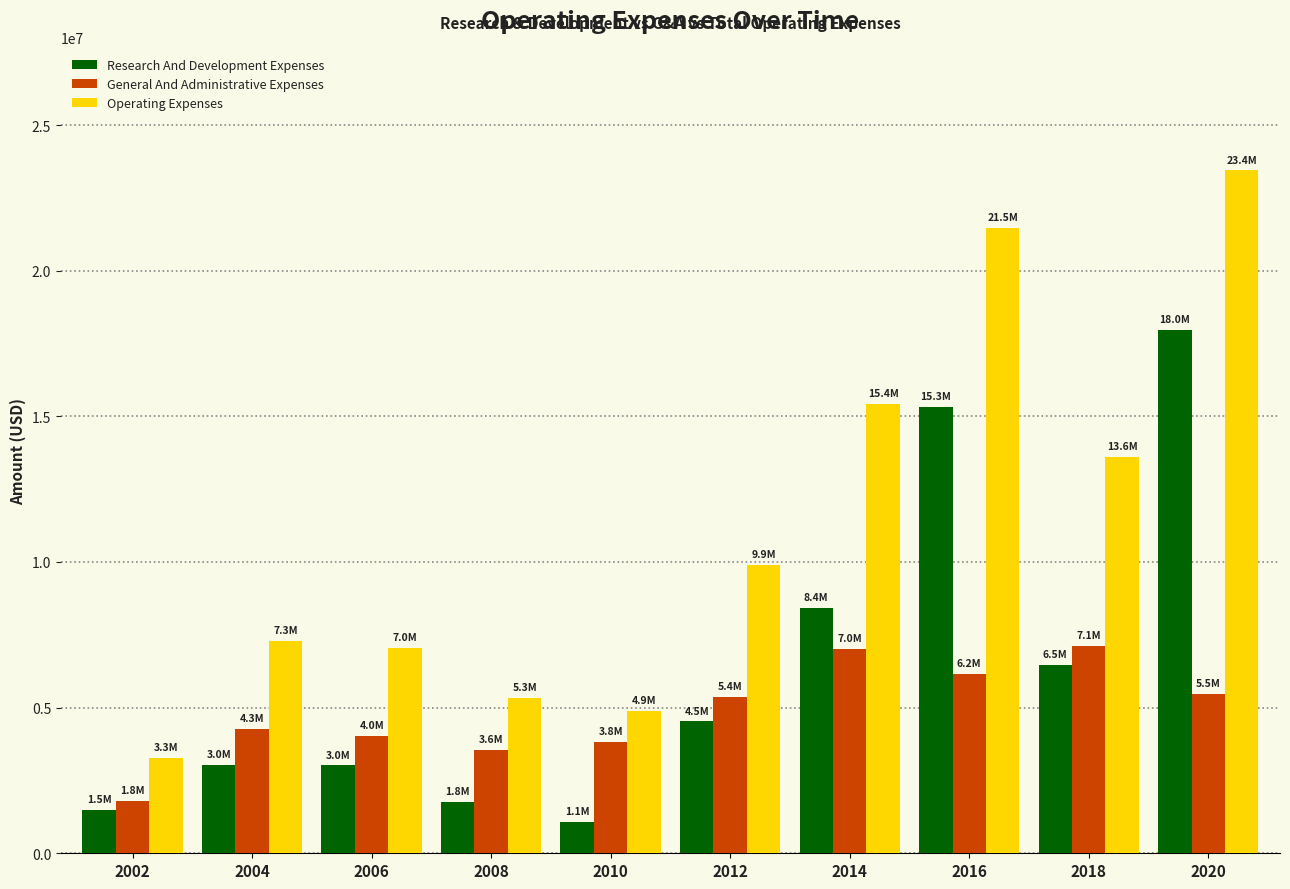

At how many categories does at least one series exceed 7779684?

5